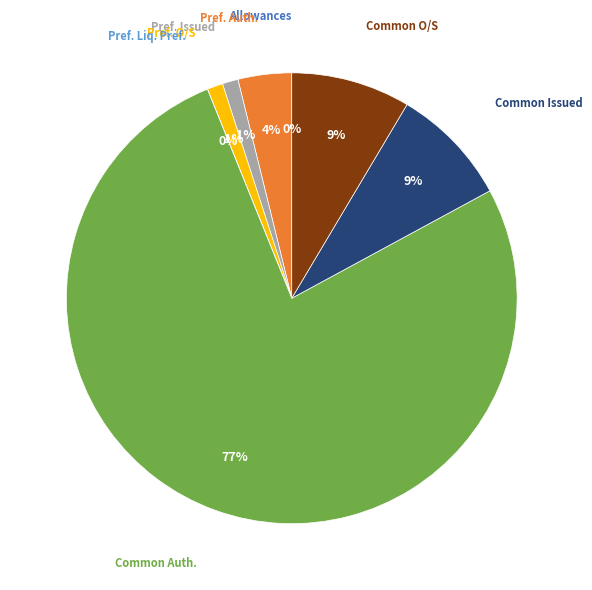

Does any single category account for the majority?

Yes